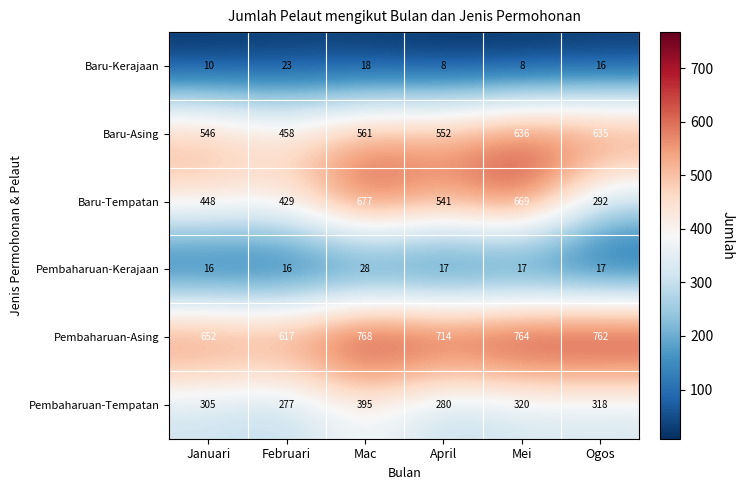

Which series has the largest total across all categories?

Pembaharuan-Asing